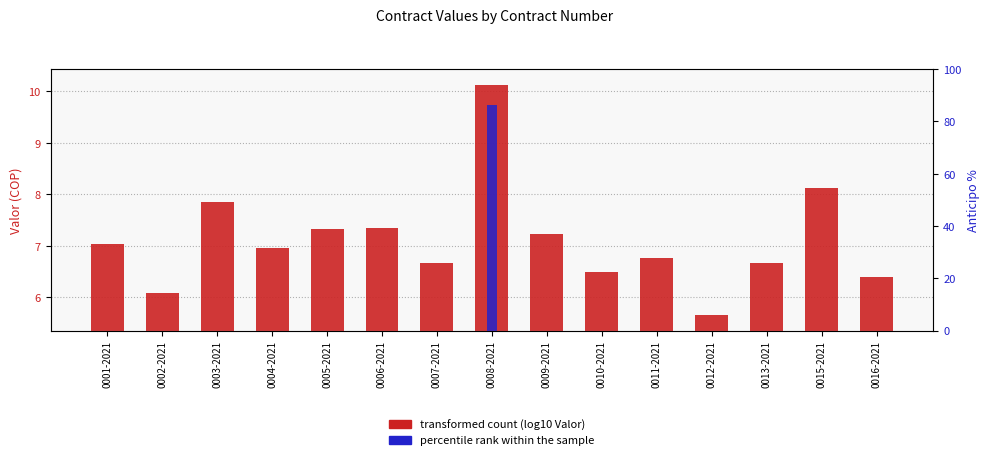

Between 0012-2021 and 0009-2021, which is larger?

0009-2021